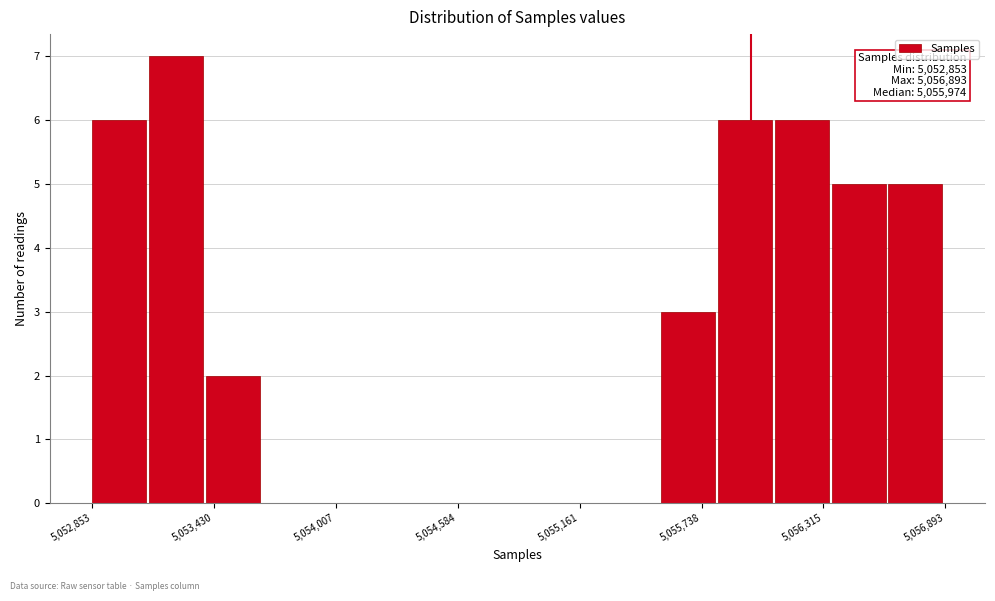

Around what value on the x-axis is the tallest bar? Give the approximate position of its centre, as read against the axis.

5053300